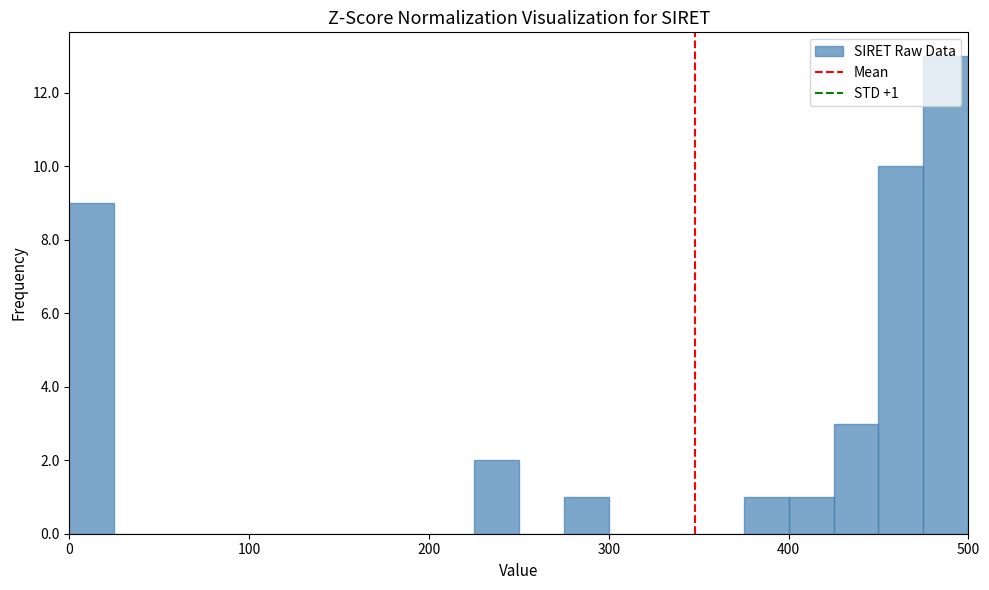

Around what value on the x-axis is the tallest bar? Give the approximate position of its centre, as read against the axis.

490